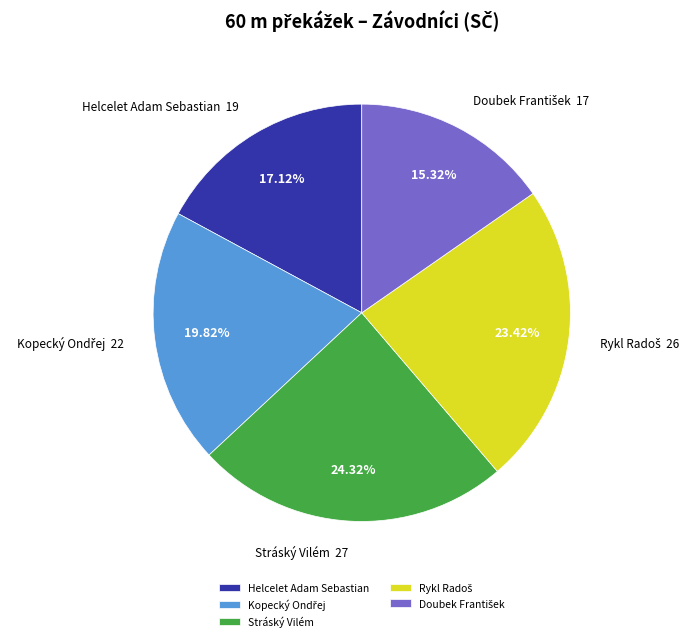

Do Stráský Vilém and Helcelet Adam Sebastian together represent more than half of the pie?

No